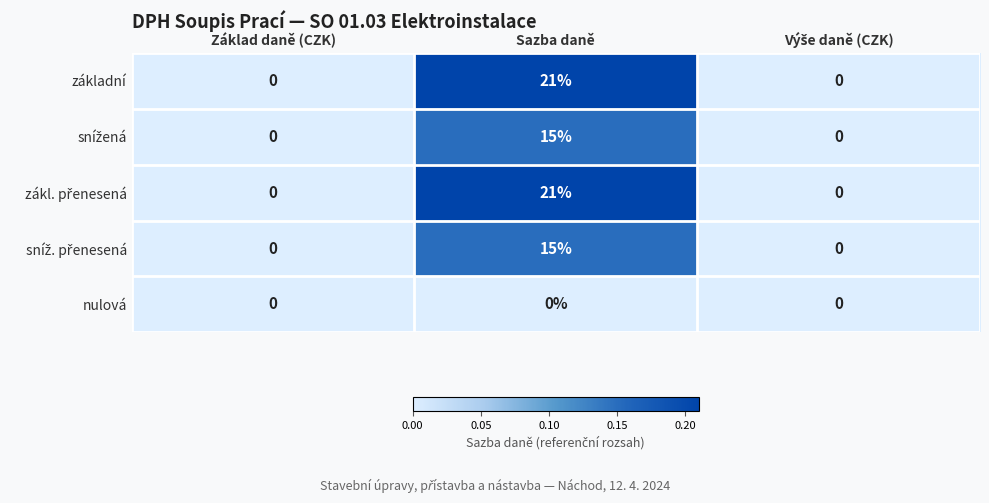

The value of základní at Základ daně (CZK) is 0. True or false?

True